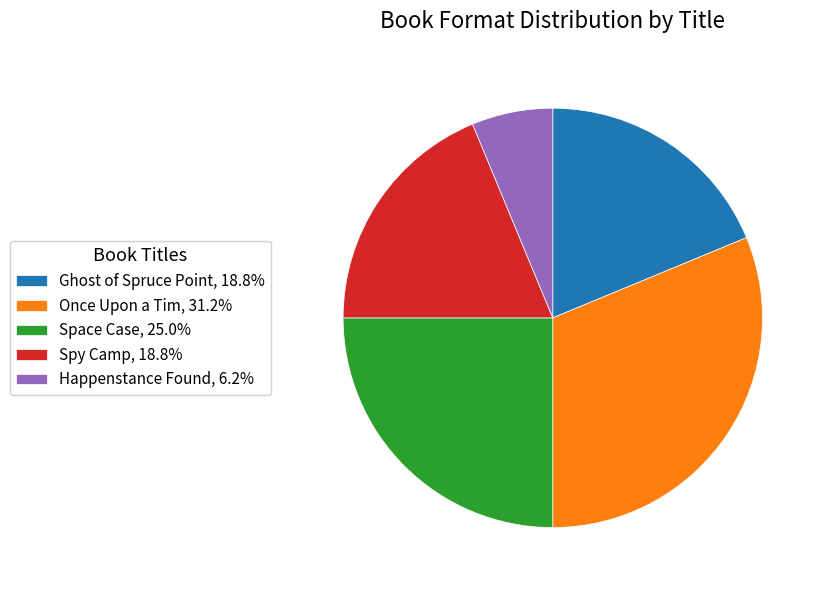

Is the sum of Ghost of Spruce Point, 18.8% and Space Case, 25.0% greater than half?

No